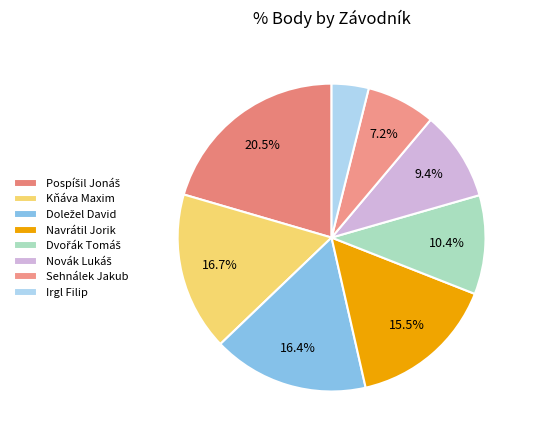

What percentage do Sehnálek Jakub and Novák Lukáš together represent?

16.7%